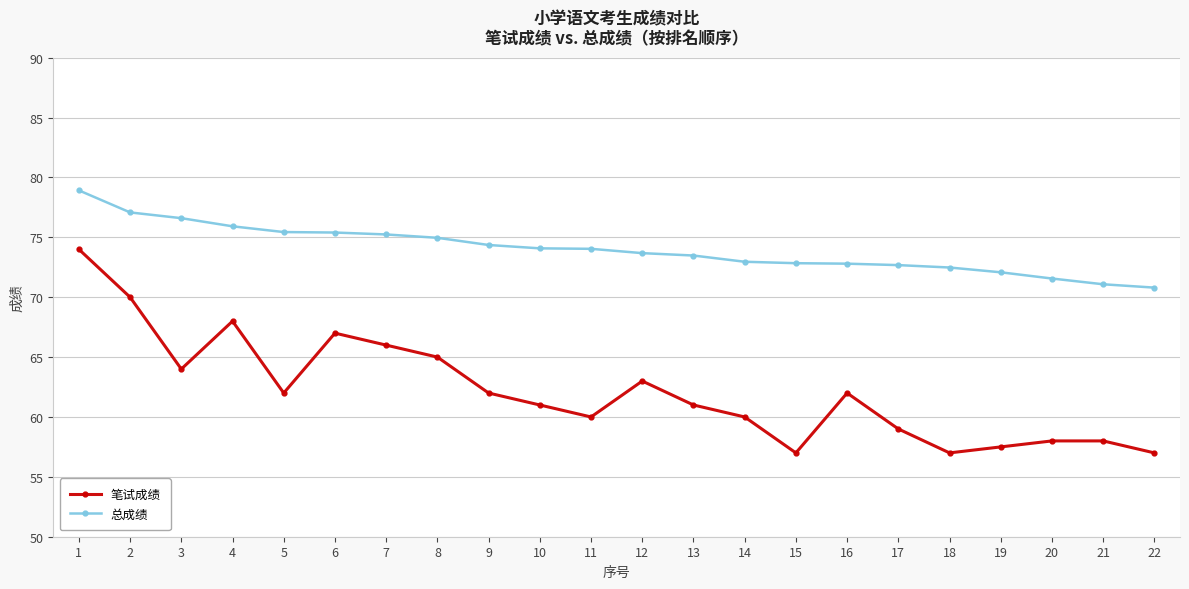

In 笔试成绩, how many points are lower than both neighbors (excluding endpoints)?

5